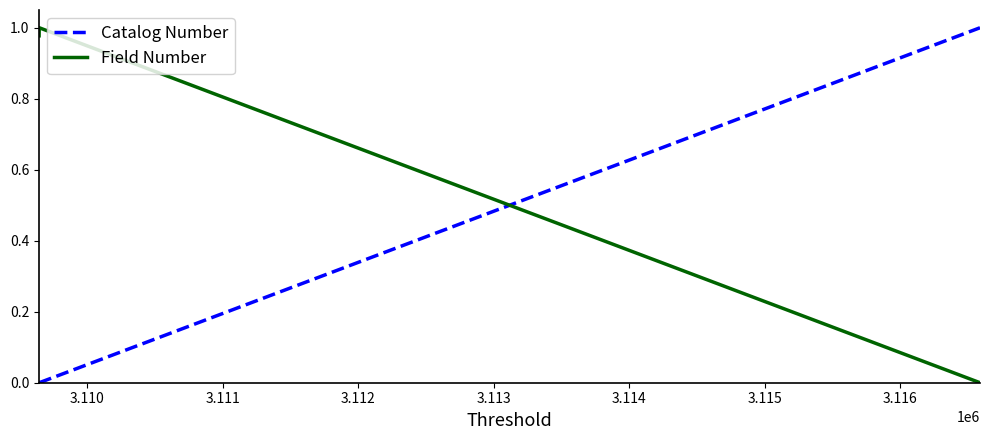

List the series in order of their overall mean, lowest first.

Catalog Number, Field Number